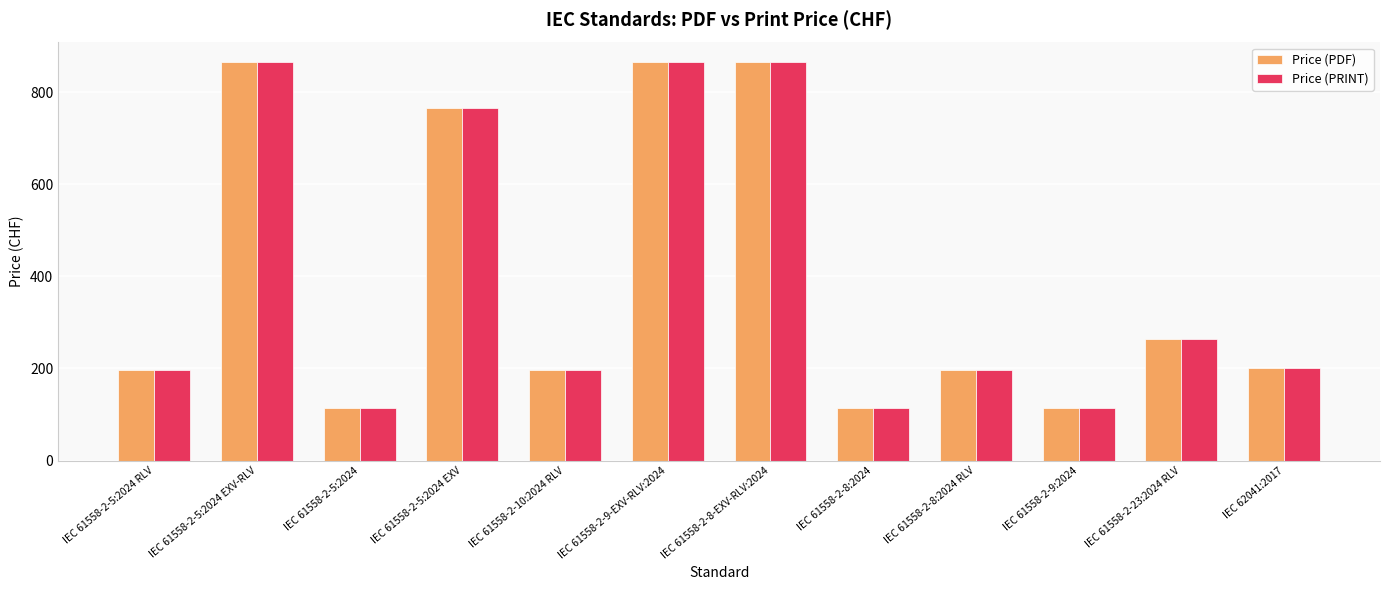

True or false: Price (PDF) has a value of 196 at IEC 61558-2-10:2024 RLV.

True